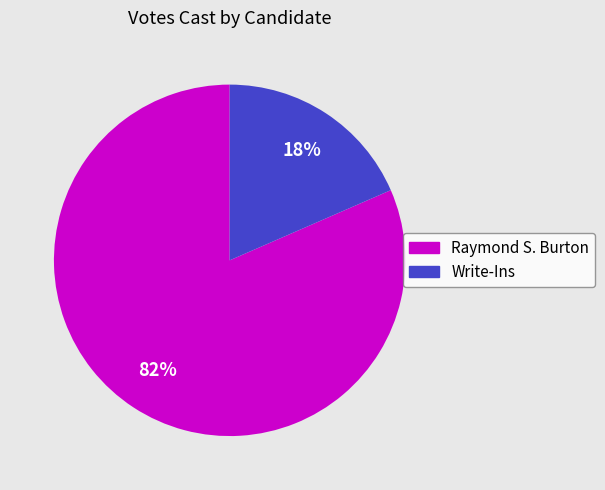

Is it true that Write-Ins is 12% of the pie?

False